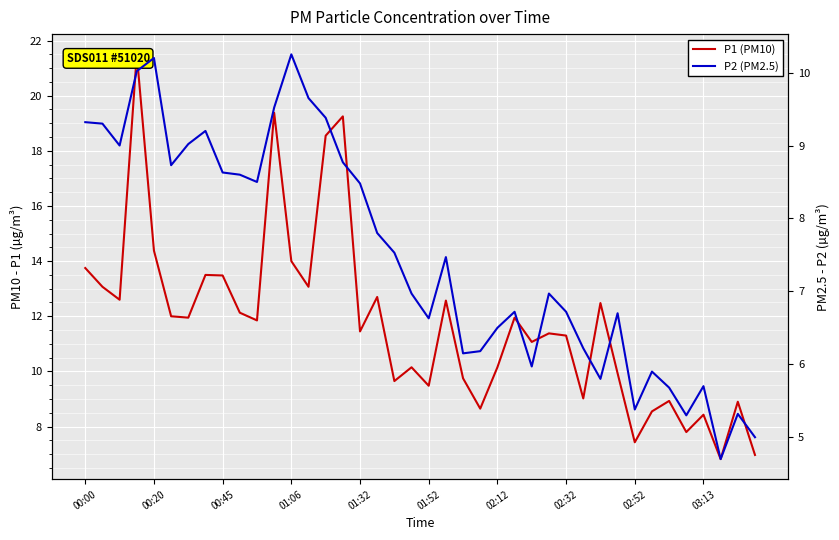

Which category has the lowest value in the P1 (PM10) series?

37